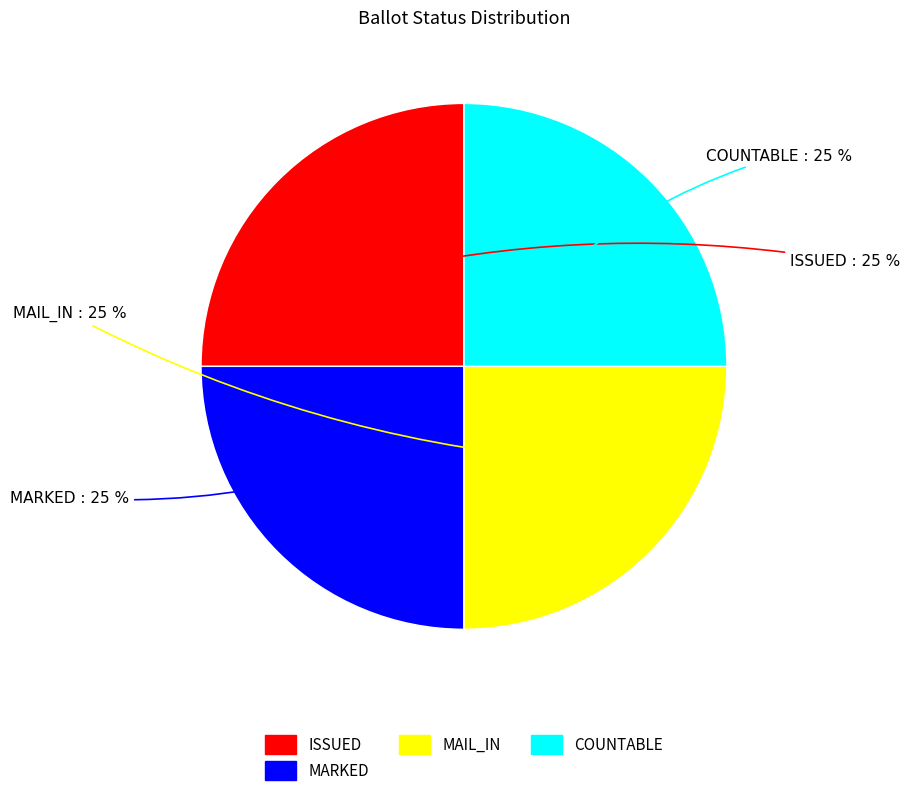

Does any single category account for the majority?

No